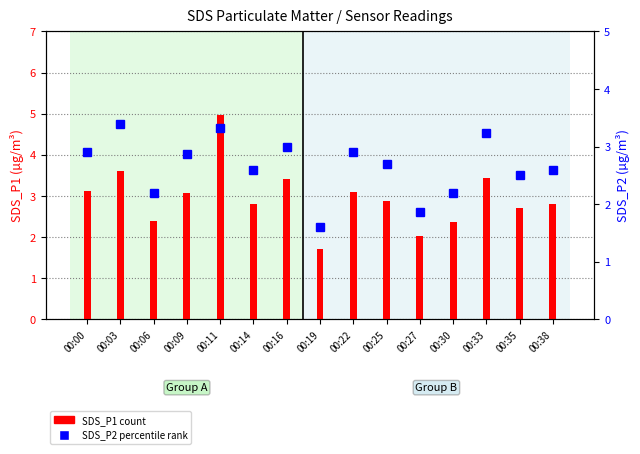

Where is SDS_P2 nearest to the value 2?

00:27